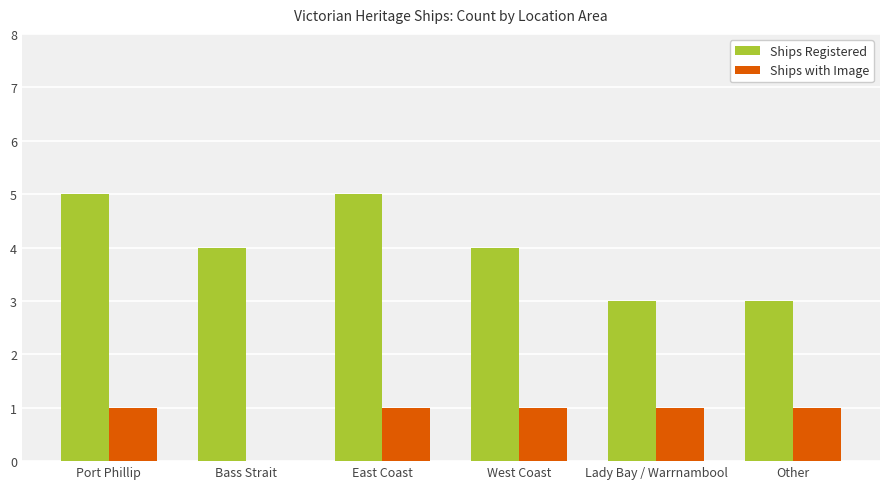

What is the total value across all series at Lady Bay / Warrnambool?

4